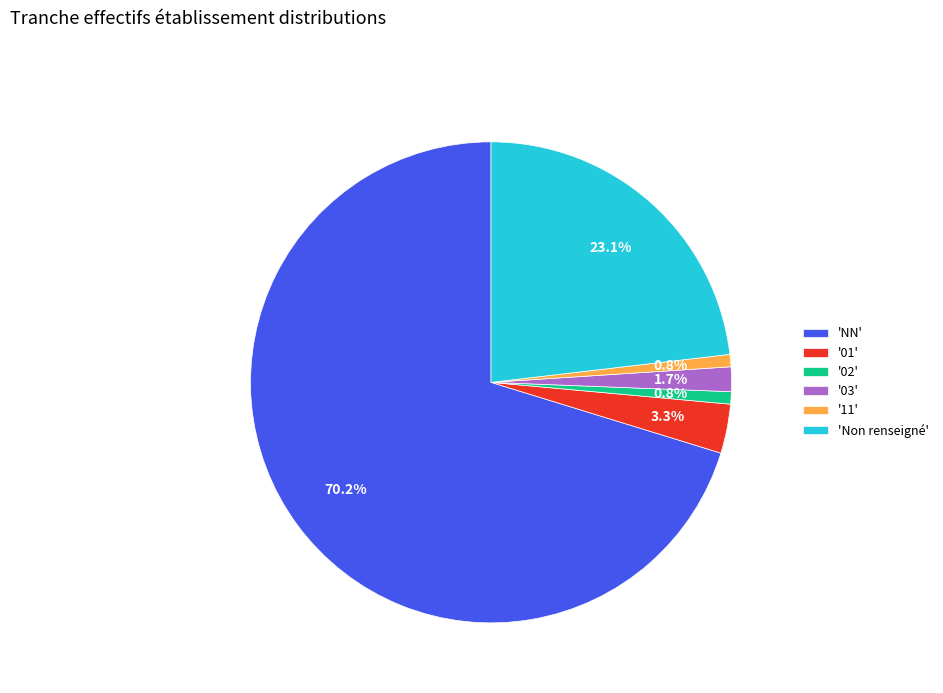

Which category has the biggest portion of the pie?

'NN'